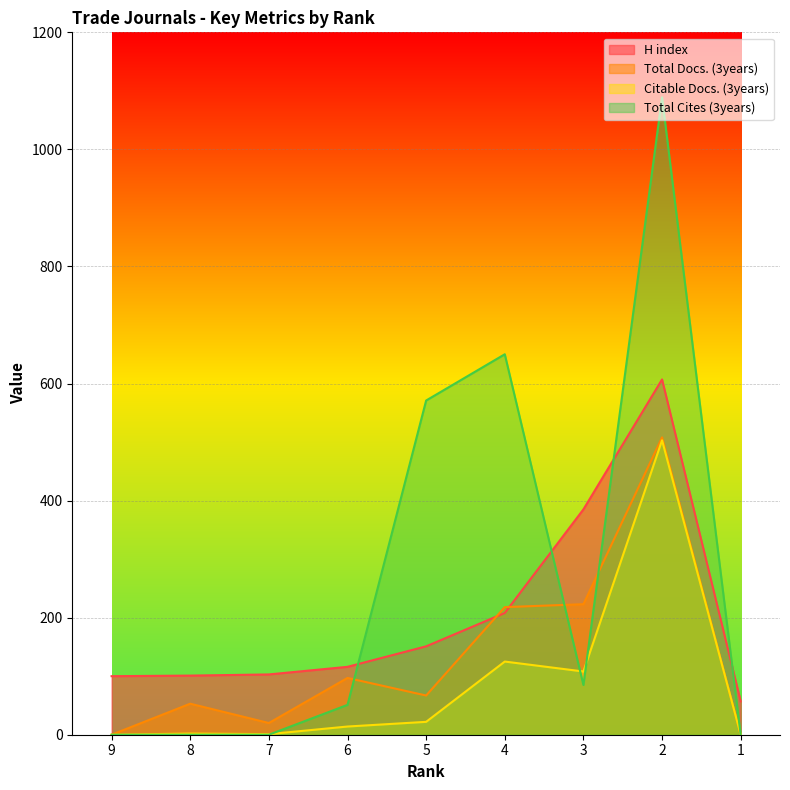

The H index series shows 627 at 3. True or false?

False